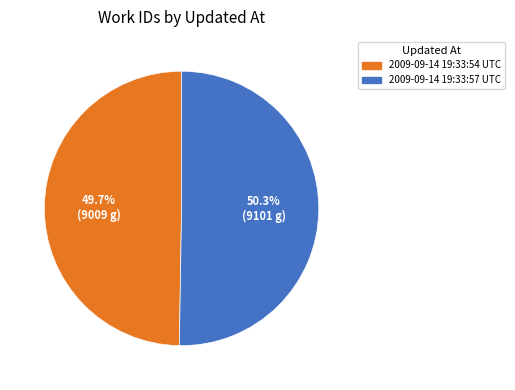

To the nearest percent, what is the difference between the largest and smallest slice percentages?

1%